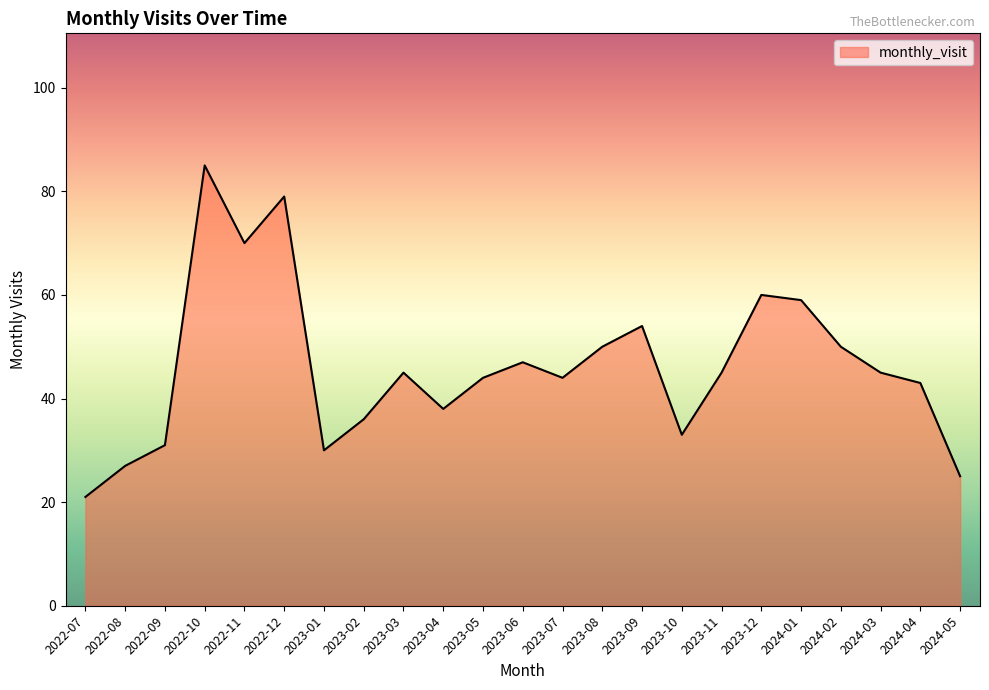

What position from the left is 2022-12?

6